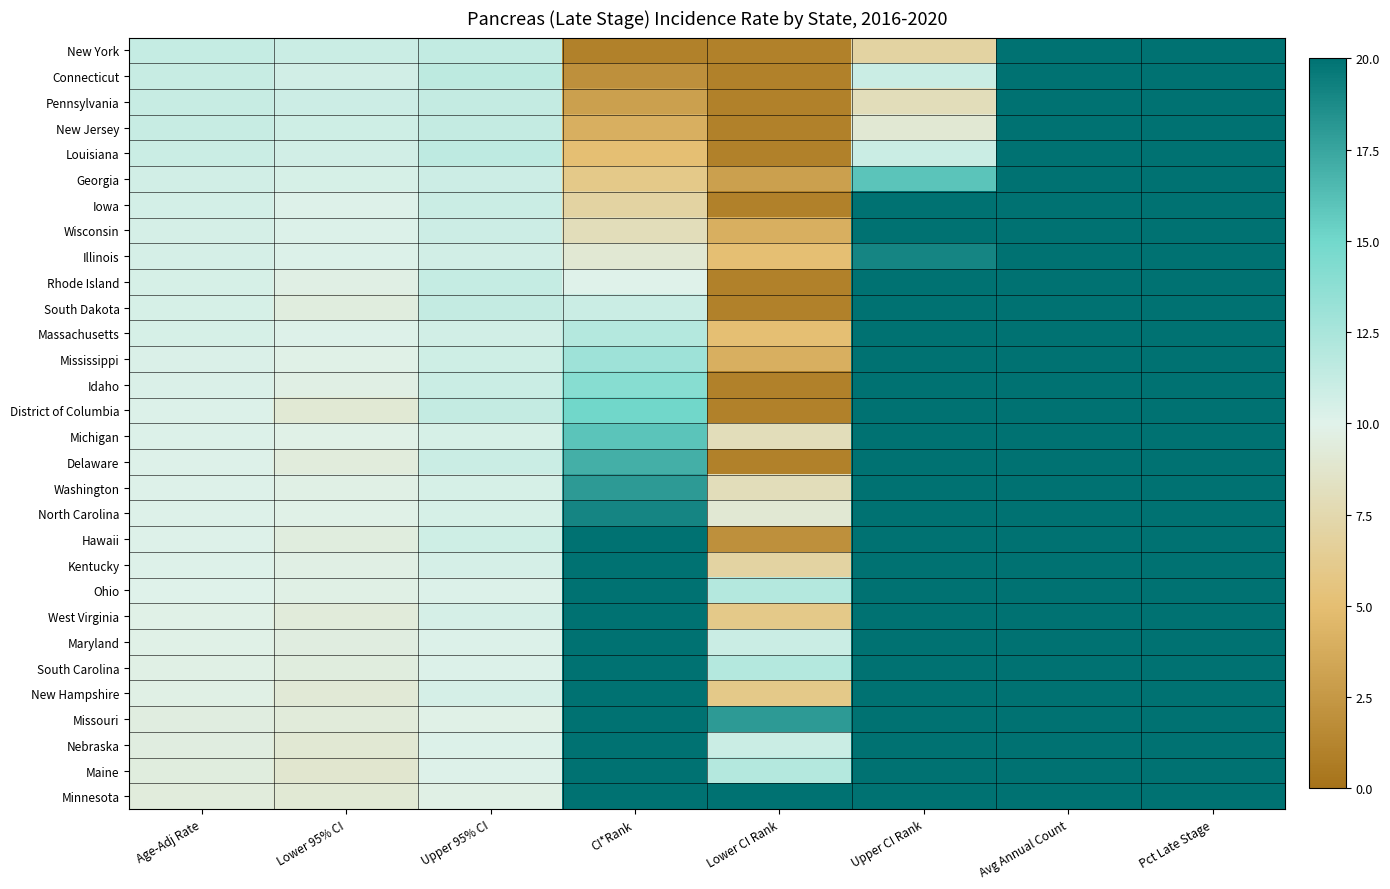

Reading left to right, what are all the values shown in this chart?

New York: Age-Adj Rate=11.2	Lower 95% CI=11.0	Upper 95% CI=11.4	CI*Rank=1.0	Lower CI Rank=1.0	Upper CI Rank=7.0	Avg Annual Count=2797.0	Pct Late Stage=77.6
Connecticut: Age-Adj Rate=11.1	Lower 95% CI=10.7	Upper 95% CI=11.6	CI*Rank=2.0	Lower CI Rank=1.0	Upper CI Rank=11.0	Avg Annual Count=534.0	Pct Late Stage=79.9
Pennsylvania: Age-Adj Rate=11.1	Lower 95% CI=10.9	Upper 95% CI=11.3	CI*Rank=3.0	Lower CI Rank=1.0	Upper CI Rank=8.0	Avg Annual Count=1977.0	Pct Late Stage=76.5
New Jersey: Age-Adj Rate=11.1	Lower 95% CI=10.8	Upper 95% CI=11.3	CI*Rank=4.0	Lower CI Rank=1.0	Upper CI Rank=9.0	Avg Annual Count=1259.0	Pct Late Stage=74.7
Louisiana: Age-Adj Rate=11.0	Lower 95% CI=10.7	Upper 95% CI=11.5	CI*Rank=5.0	Lower CI Rank=1.0	Upper CI Rank=11.0	Avg Annual Count=622.0	Pct Late Stage=78.4
Georgia: Age-Adj Rate=10.7	Lower 95% CI=10.4	Upper 95% CI=10.9	CI*Rank=6.0	Lower CI Rank=3.0	Upper CI Rank=16.0	Avg Annual Count=1258.0	Pct Late Stage=80.6
Iowa: Age-Adj Rate=10.6	Lower 95% CI=10.1	Upper 95% CI=11.0	CI*Rank=7.0	Lower CI Rank=1.0	Upper CI Rank=24.0	Avg Annual Count=433.0	Pct Late Stage=78.0
Wisconsin: Age-Adj Rate=10.5	Lower 95% CI=10.2	Upper 95% CI=10.9	CI*Rank=8.0	Lower CI Rank=4.0	Upper CI Rank=21.0	Avg Annual Count=807.0	Pct Late Stage=75.4
Illinois: Age-Adj Rate=10.5	Lower 95% CI=10.2	Upper 95% CI=10.7	CI*Rank=9.0	Lower CI Rank=5.0	Upper CI Rank=19.0	Avg Annual Count=1640.0	Pct Late Stage=74.8
Rhode Island: Age-Adj Rate=10.4	Lower 95% CI=9.7	Upper 95% CI=11.2	CI*Rank=10.0	Lower CI Rank=1.0	Upper CI Rank=33.0	Avg Annual Count=146.0	Pct Late Stage=76.5
South Dakota: Age-Adj Rate=10.4	Lower 95% CI=9.5	Upper 95% CI=11.3	CI*Rank=11.0	Lower CI Rank=1.0	Upper CI Rank=36.0	Avg Annual Count=115.0	Pct Late Stage=77.6
Massachusetts: Age-Adj Rate=10.4	Lower 95% CI=10.1	Upper 95% CI=10.7	CI*Rank=12.0	Lower CI Rank=5.0	Upper CI Rank=23.0	Avg Annual Count=920.0	Pct Late Stage=74.4
Mississippi: Age-Adj Rate=10.3	Lower 95% CI=9.9	Upper 95% CI=10.8	CI*Rank=13.0	Lower CI Rank=4.0	Upper CI Rank=28.0	Avg Annual Count=383.0	Pct Late Stage=75.8
Idaho: Age-Adj Rate=10.3	Lower 95% CI=9.7	Upper 95% CI=11.0	CI*Rank=14.0	Lower CI Rank=1.0	Upper CI Rank=32.0	Avg Annual Count=216.0	Pct Late Stage=75.8
District of Columbia: Age-Adj Rate=10.2	Lower 95% CI=9.1	Upper 95% CI=11.3	CI*Rank=15.0	Lower CI Rank=1.0	Upper CI Rank=43.0	Avg Annual Count=70.0	Pct Late Stage=68.1
Michigan: Age-Adj Rate=10.2	Lower 95% CI=9.9	Upper 95% CI=10.4	CI*Rank=16.0	Lower CI Rank=8.0	Upper CI Rank=26.0	Avg Annual Count=1345.0	Pct Late Stage=74.2
Delaware: Age-Adj Rate=10.1	Lower 95% CI=9.4	Upper 95% CI=11.0	CI*Rank=17.0	Lower CI Rank=1.0	Upper CI Rank=38.0	Avg Annual Count=139.0	Pct Late Stage=73.8
Washington: Age-Adj Rate=10.1	Lower 95% CI=9.8	Upper 95% CI=10.4	CI*Rank=18.0	Lower CI Rank=8.0	Upper CI Rank=28.0	Avg Annual Count=915.0	Pct Late Stage=77.3
North Carolina: Age-Adj Rate=10.1	Lower 95% CI=9.9	Upper 95% CI=10.4	CI*Rank=19.0	Lower CI Rank=9.0	Upper CI Rank=27.0	Avg Annual Count=1327.0	Pct Late Stage=77.1
Hawaii: Age-Adj Rate=10.1	Lower 95% CI=9.5	Upper 95% CI=10.8	CI*Rank=20.0	Lower CI Rank=2.0	Upper CI Rank=36.0	Avg Annual Count=193.0	Pct Late Stage=74.1
Kentucky: Age-Adj Rate=10.1	Lower 95% CI=9.7	Upper 95% CI=10.5	CI*Rank=21.0	Lower CI Rank=7.0	Upper CI Rank=29.0	Avg Annual Count=577.0	Pct Late Stage=76.0
Ohio: Age-Adj Rate=10.0	Lower 95% CI=9.8	Upper 95% CI=10.2	CI*Rank=22.0	Lower CI Rank=12.0	Upper CI Rank=29.0	Avg Annual Count=1532.0	Pct Late Stage=72.7
West Virginia: Age-Adj Rate=9.9	Lower 95% CI=9.3	Upper 95% CI=10.5	CI*Rank=23.0	Lower CI Rank=6.0	Upper CI Rank=37.0	Avg Annual Count=259.0	Pct Late Stage=75.9
Maryland: Age-Adj Rate=9.9	Lower 95% CI=9.6	Upper 95% CI=10.2	CI*Rank=24.0	Lower CI Rank=11.0	Upper CI Rank=32.0	Avg Annual Count=734.0	Pct Late Stage=72.8
South Carolina: Age-Adj Rate=9.8	Lower 95% CI=9.5	Upper 95% CI=10.2	CI*Rank=25.0	Lower CI Rank=12.0	Upper CI Rank=34.0	Avg Annual Count=669.0	Pct Late Stage=73.6
New Hampshire: Age-Adj Rate=9.8	Lower 95% CI=9.2	Upper 95% CI=10.5	CI*Rank=26.0	Lower CI Rank=6.0	Upper CI Rank=39.0	Avg Annual Count=185.0	Pct Late Stage=72.6
Missouri: Age-Adj Rate=9.6	Lower 95% CI=9.3	Upper 95% CI=9.9	CI*Rank=27.0	Lower CI Rank=18.0	Upper CI Rank=36.0	Avg Annual Count=764.0	Pct Late Stage=73.4
Nebraska: Age-Adj Rate=9.6	Lower 95% CI=9.0	Upper 95% CI=10.2	CI*Rank=28.0	Lower CI Rank=11.0	Upper CI Rank=42.0	Avg Annual Count=222.0	Pct Late Stage=73.0
Maine: Age-Adj Rate=9.5	Lower 95% CI=8.9	Upper 95% CI=10.1	CI*Rank=29.0	Lower CI Rank=12.0	Upper CI Rank=43.0	Avg Annual Count=197.0	Pct Late Stage=70.1
Minnesota: Age-Adj Rate=9.4	Lower 95% CI=9.1	Upper 95% CI=9.8	CI*Rank=30.0	Lower CI Rank=21.0	Upper CI Rank=39.0	Avg Annual Count=657.0	Pct Late Stage=67.4